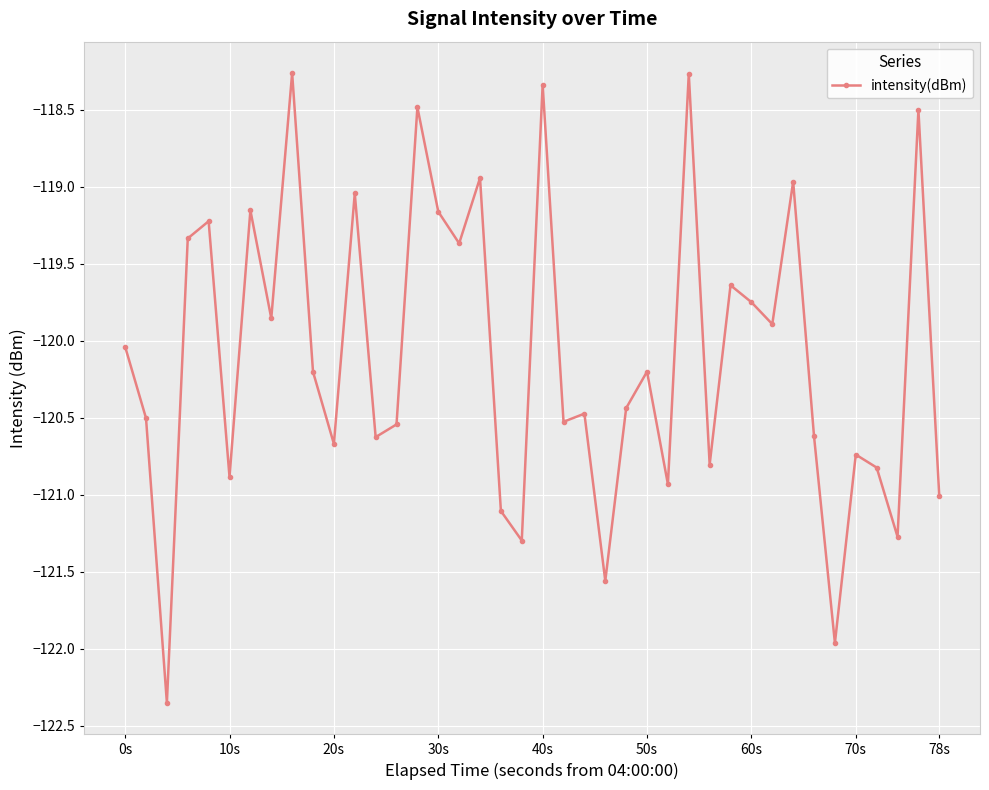

How many data points are above -120?

17